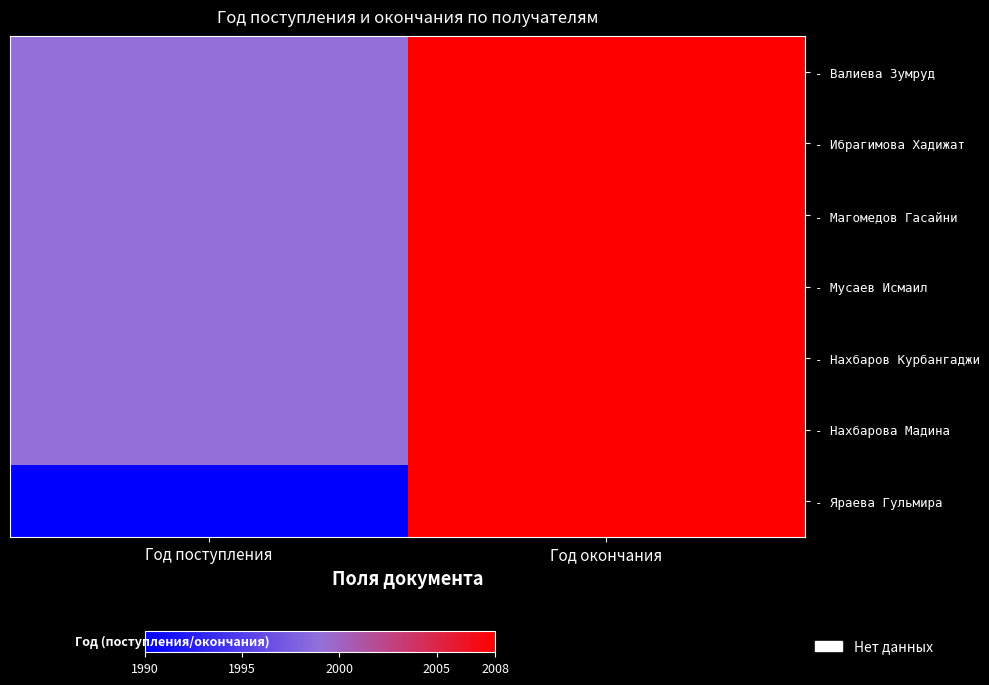

Rank the series at Год поступления from highest to lowest value.

- Валиева Зумруд, - Ибрагимова Хадижат, - Магомедов Гасайни, - Мусаев Исмаил, - Нахбаров Курбангаджи, - Нахбарова Мадина, - Яраева Гульмира